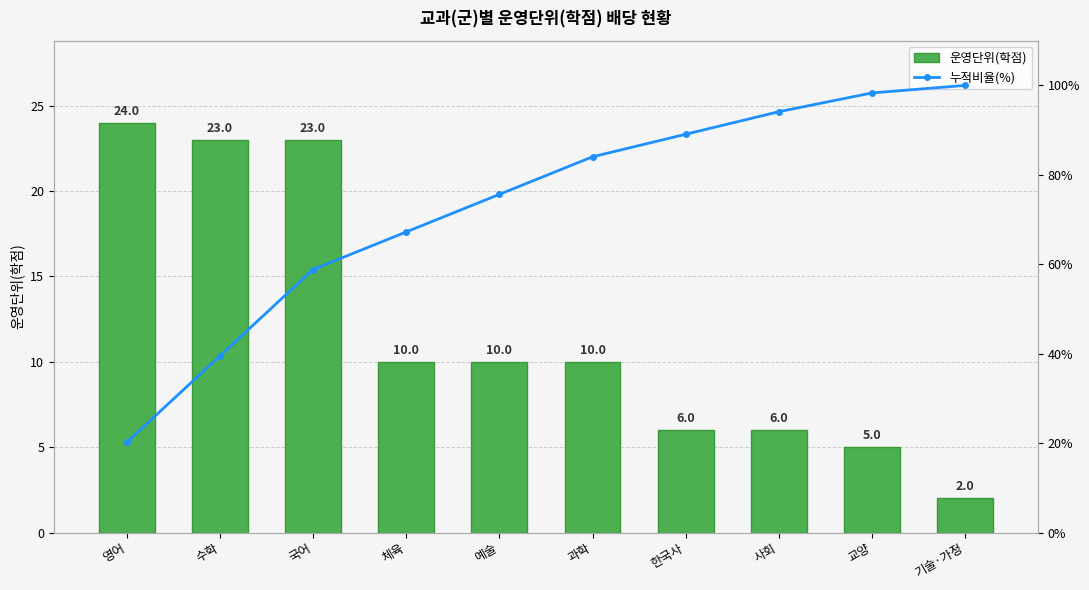

How many categories are shown in the chart?

10